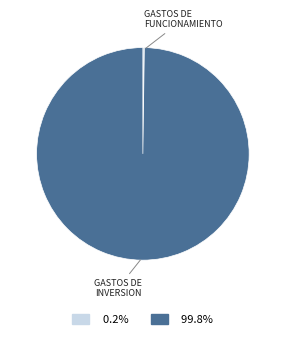

What is the majority slice?

GASTOS DE INVERSION